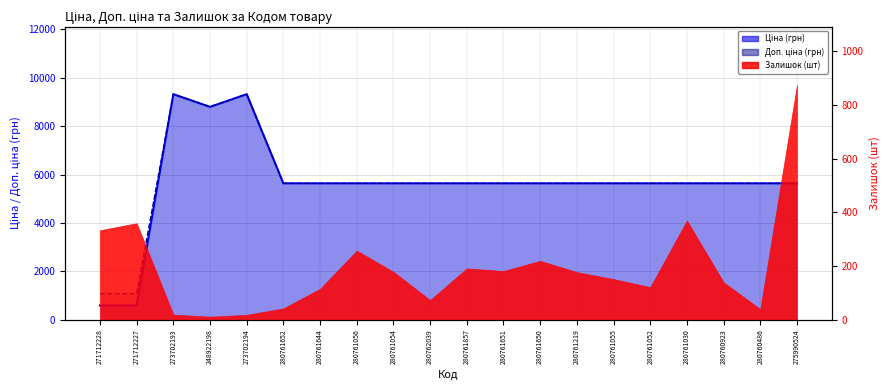

At which category does Доп. ціна (грн) reach its first local peak?

273702193